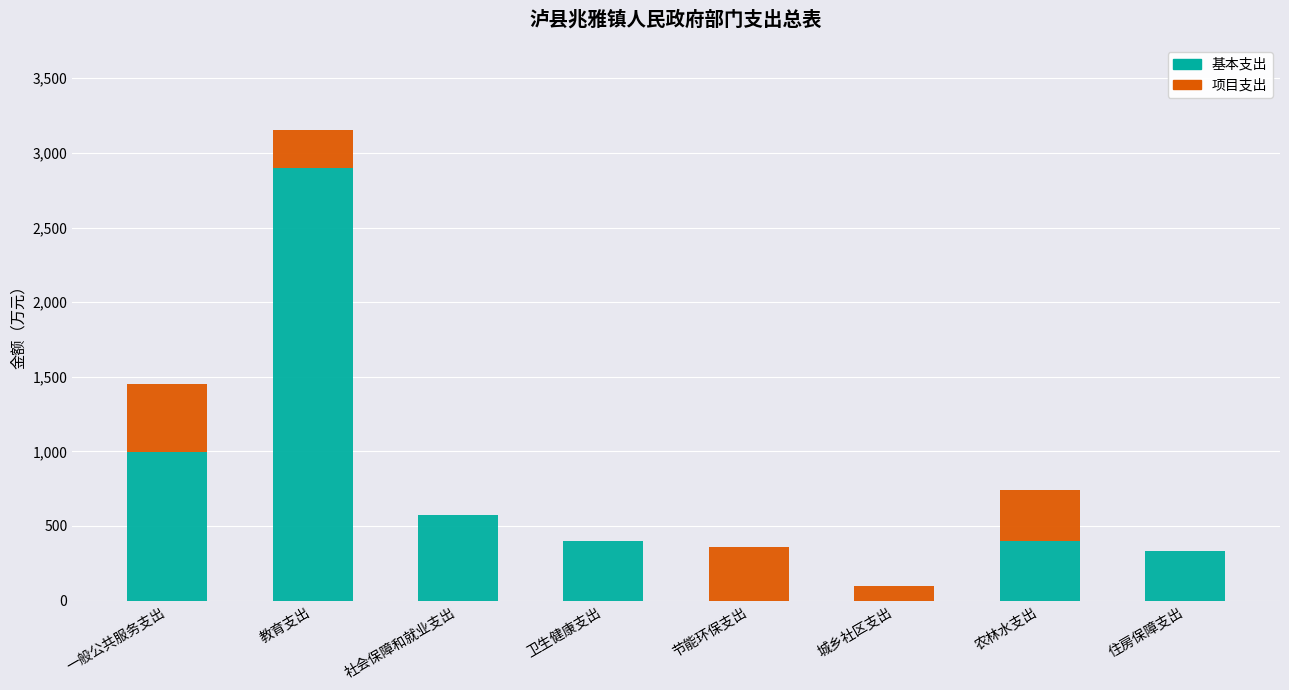

At which label does 基本支出 reach its peak?

教育支出